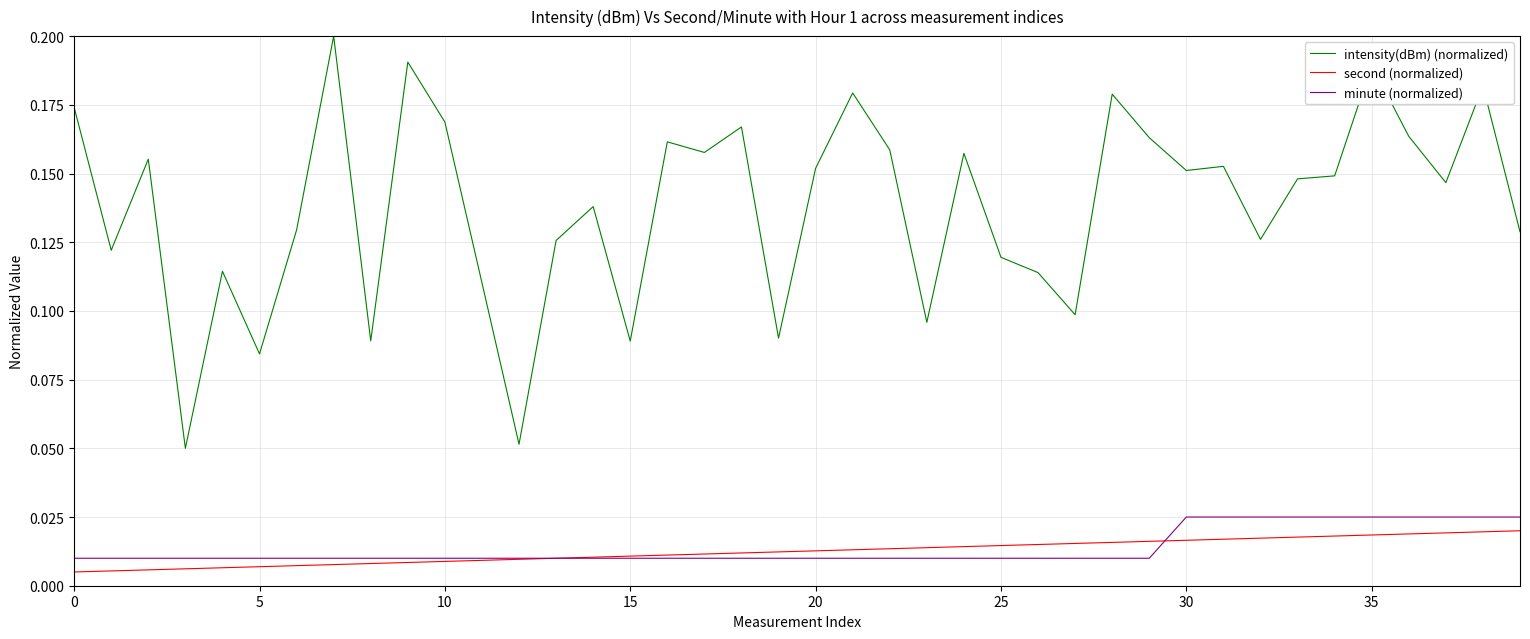

Which series has the widest spread of values?

intensity(dBm) (normalized)